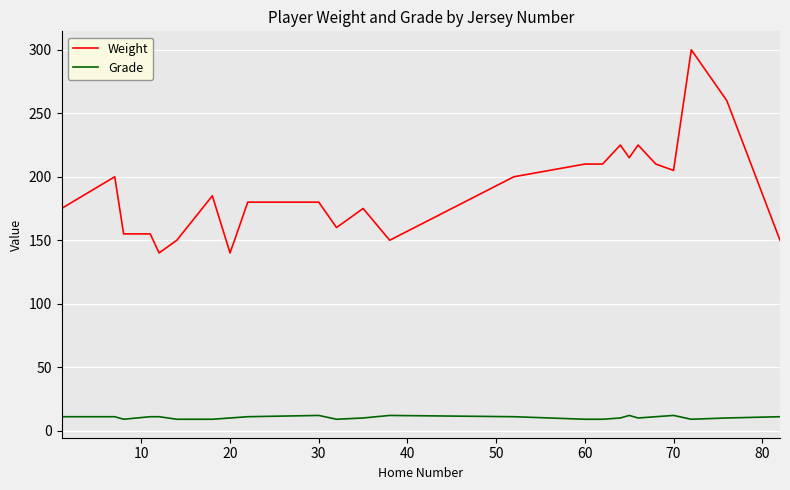

What is the minimum value for Grade?

9